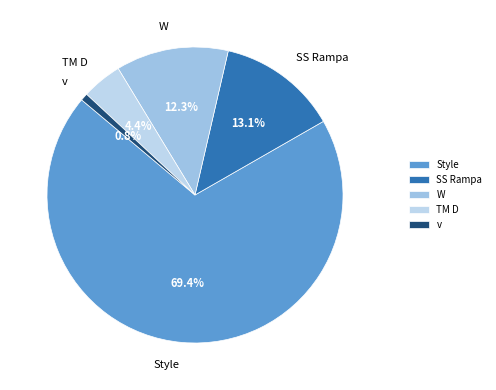

What is the largest slice in the pie chart?

Style